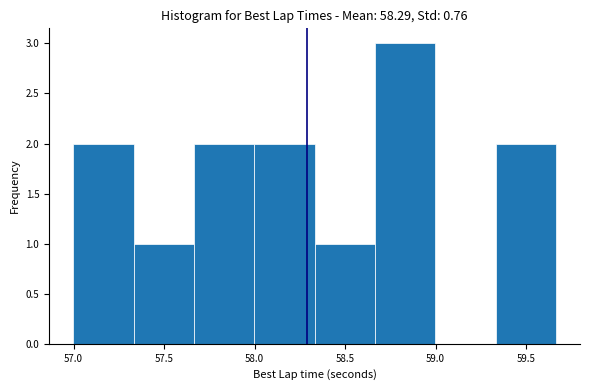

Which range on the x-axis has the tallest bar?

58.65 to 59.00